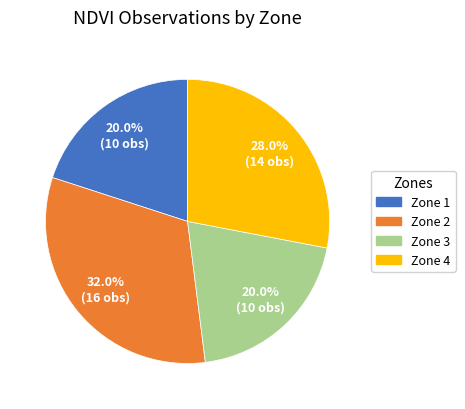

Does Zone 1 account for over 50% of the chart?

No